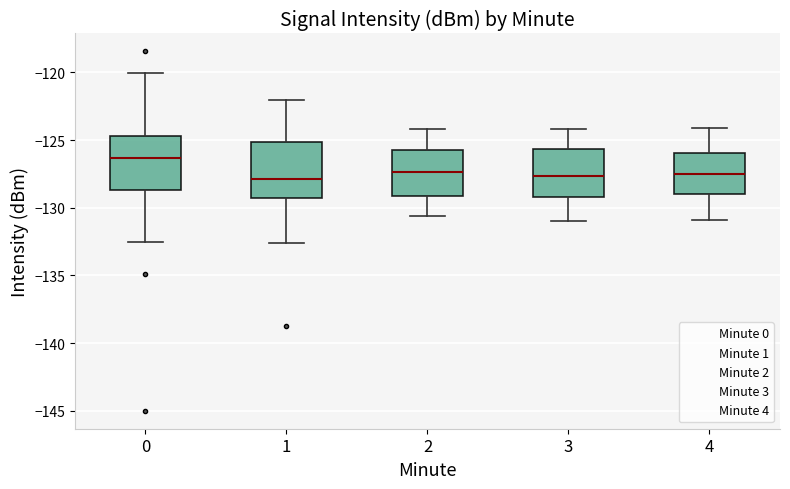

Reading left to right, read every box against the y-axis: the position of its median line, the range the box covers, and the ends of its whiskers. The values are not printed on the chart, so give them approximately, as read against the axis.

0: median -126.5, box -128.5 to -124.5, whiskers -132.5 to -120.0
1: median -128.0, box -129.5 to -125.0, whiskers -132.5 to -122.0
2: median -127.5, box -129.0 to -125.5, whiskers -130.5 to -124.0
3: median -127.5, box -129.0 to -125.5, whiskers -131.0 to -124.0
4: median -127.5, box -129.0 to -126.0, whiskers -131.0 to -124.0